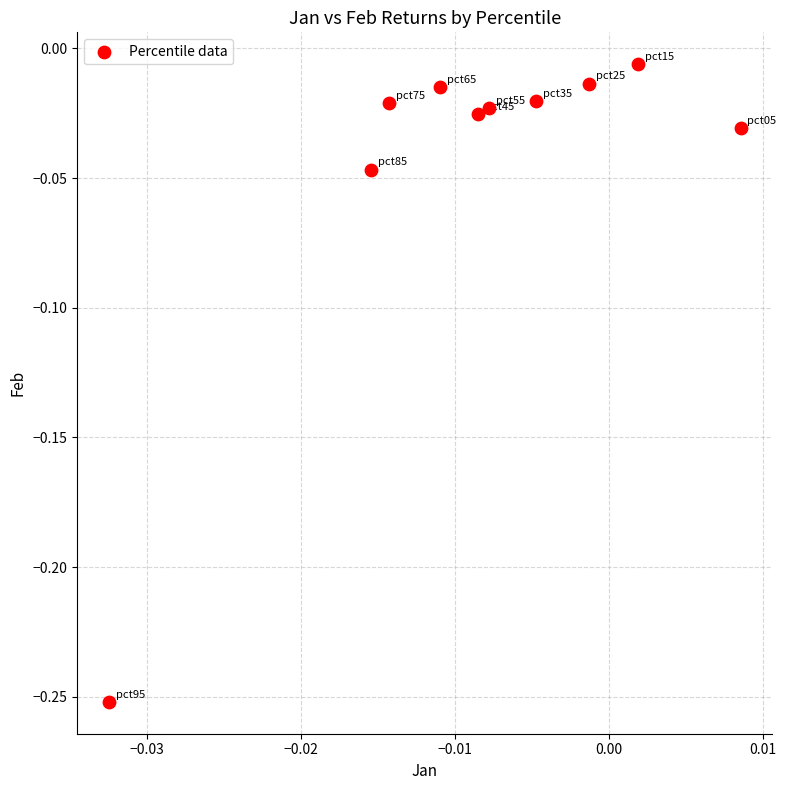

How many data points are displayed?

10